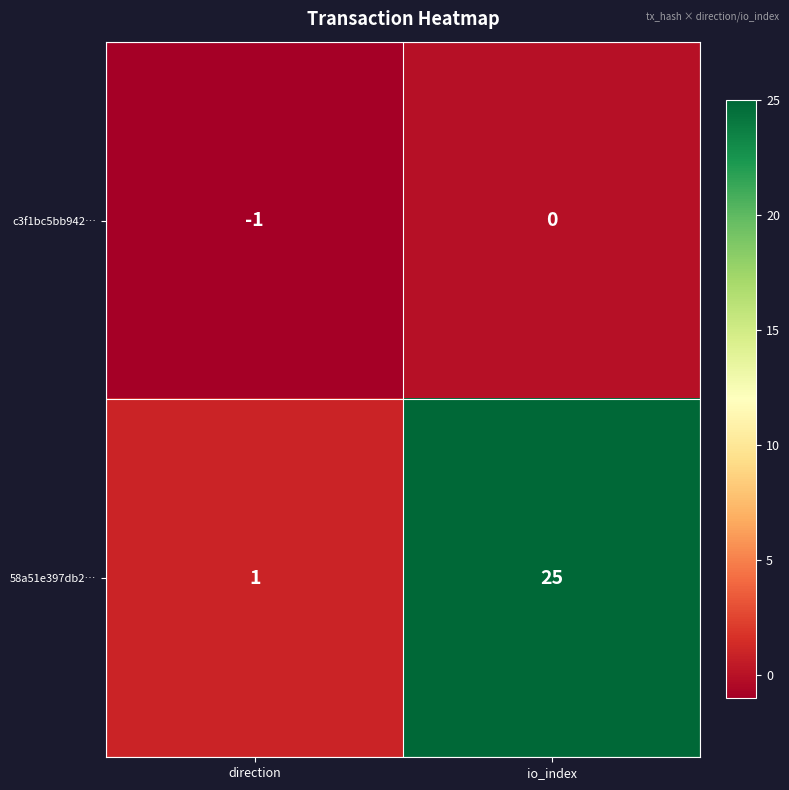

What is the maximum value shown in the chart?

25